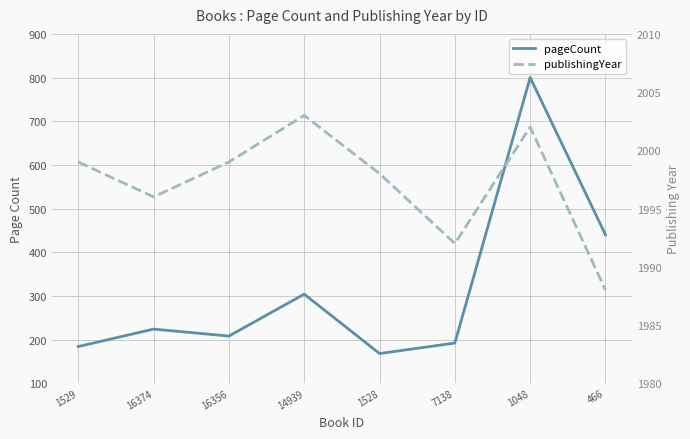

What is the spread (max minus min) of values at 1528?

1830